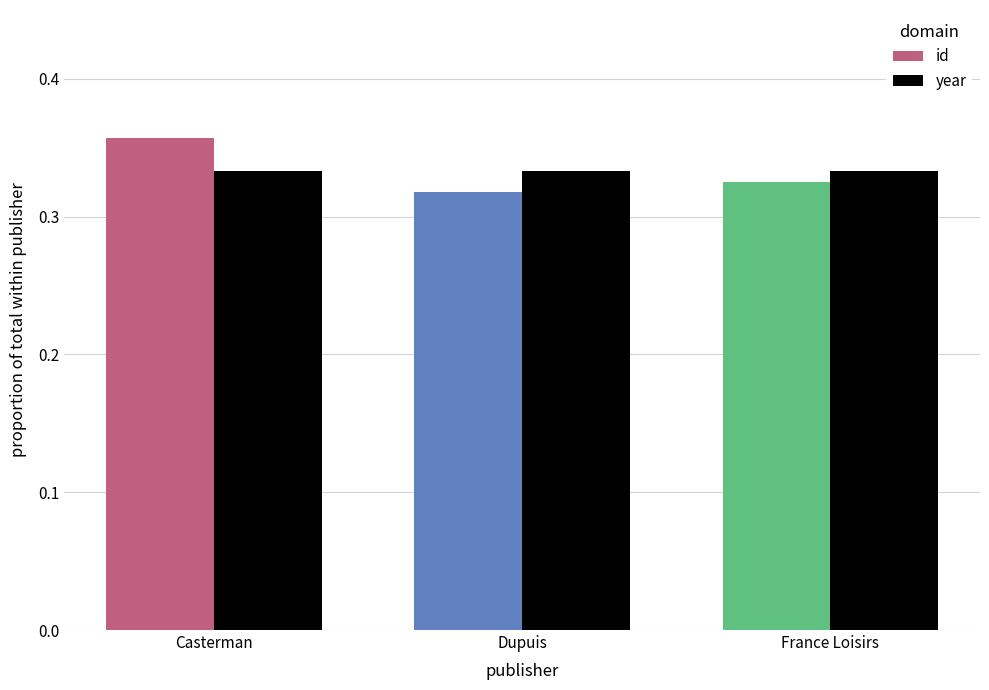

What is the sum of all year values?

1.0